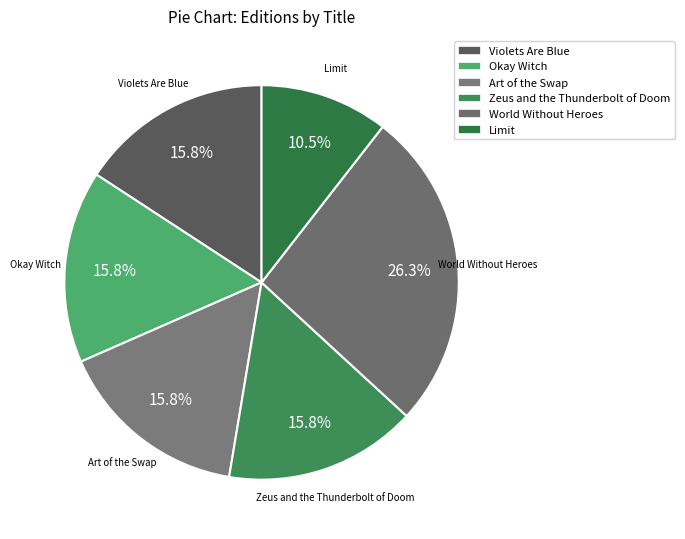

Count the number of slices in the pie.

6